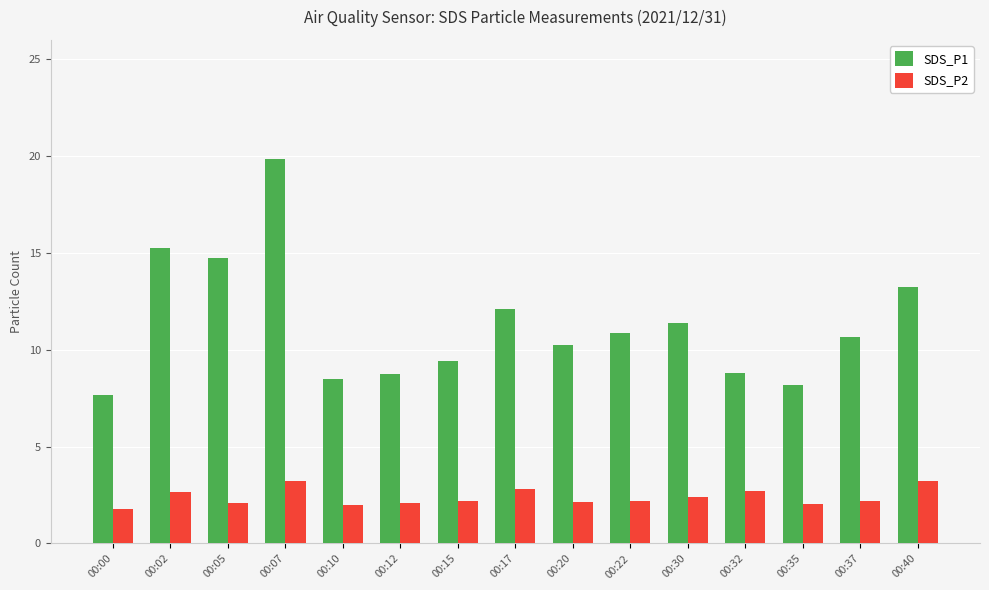

At how many categories does at least one series exceed 19?

1